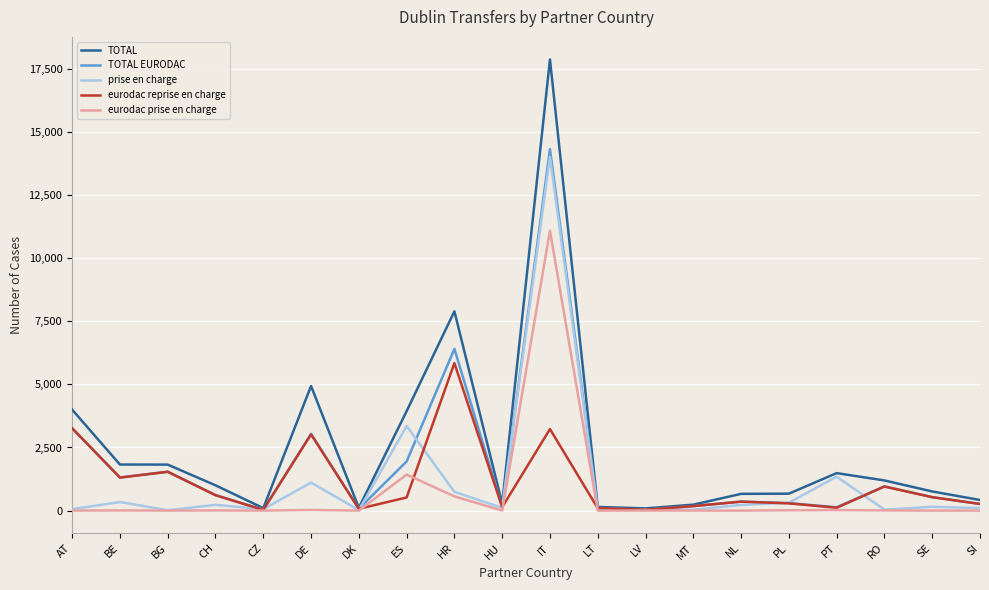

Where is TOTAL EURODAC nearest to the value 7171?

HR